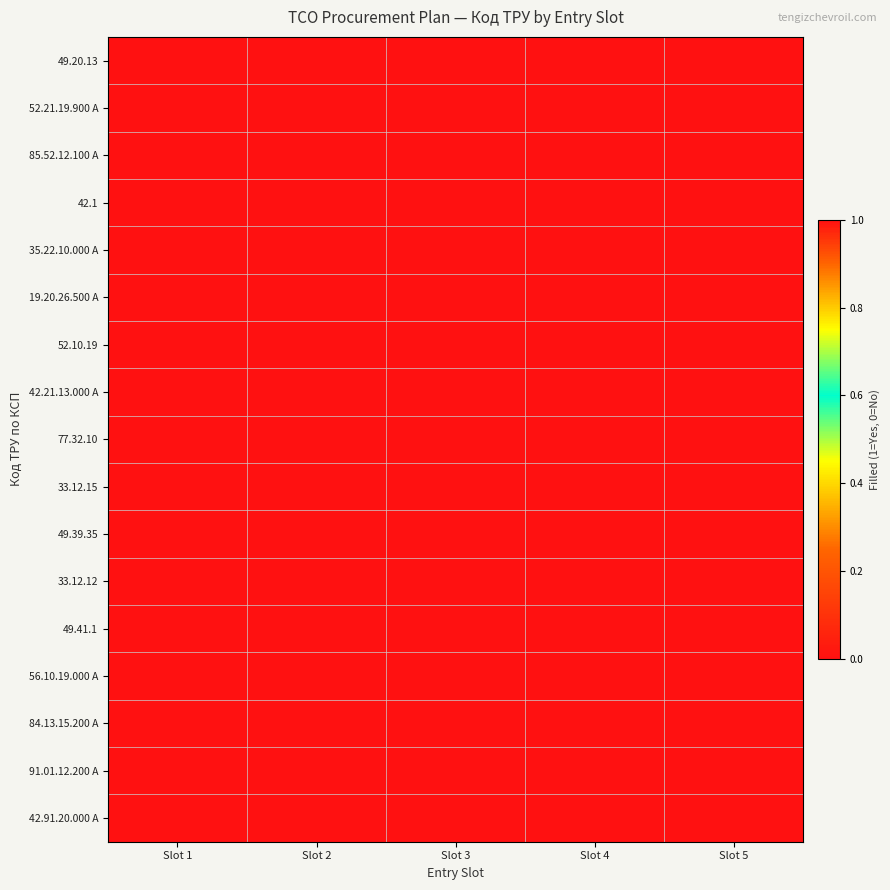

Rank the series at Slot 5 from highest to lowest value.

35.22.10.000 A, 49.20.13, 52.21.19.900 A, 85.52.12.100 A, 42.1, 19.20.26.500 A, 52.10.19, 42.21.13.000 A, 77.32.10, 33.12.15, 49.39.35, 33.12.12, 49.41.1, 56.10.19.000 A, 84.13.15.200 A, 91.01.12.200 A, 42.91.20.000 A